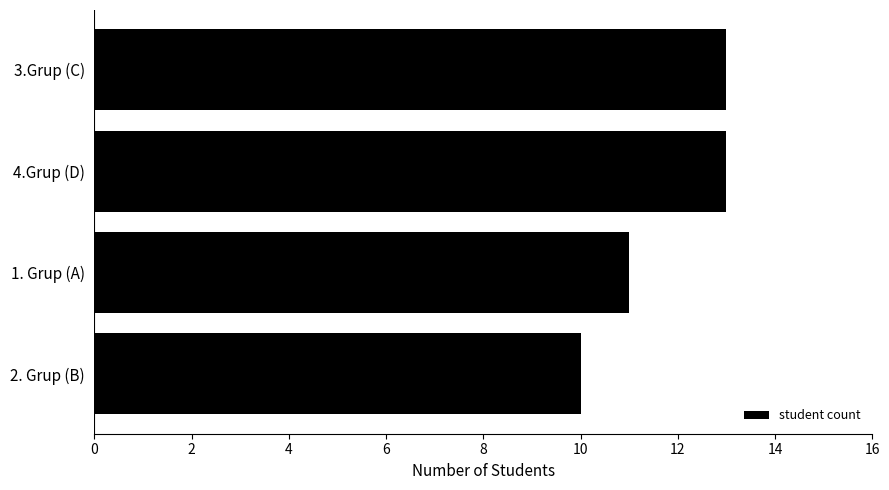

Reading top to bottom, transcribe all the data shown in this chart.

3.Grup (C)=13	4.Grup (D)=13	1. Grup (A)=11	2. Grup (B)=10